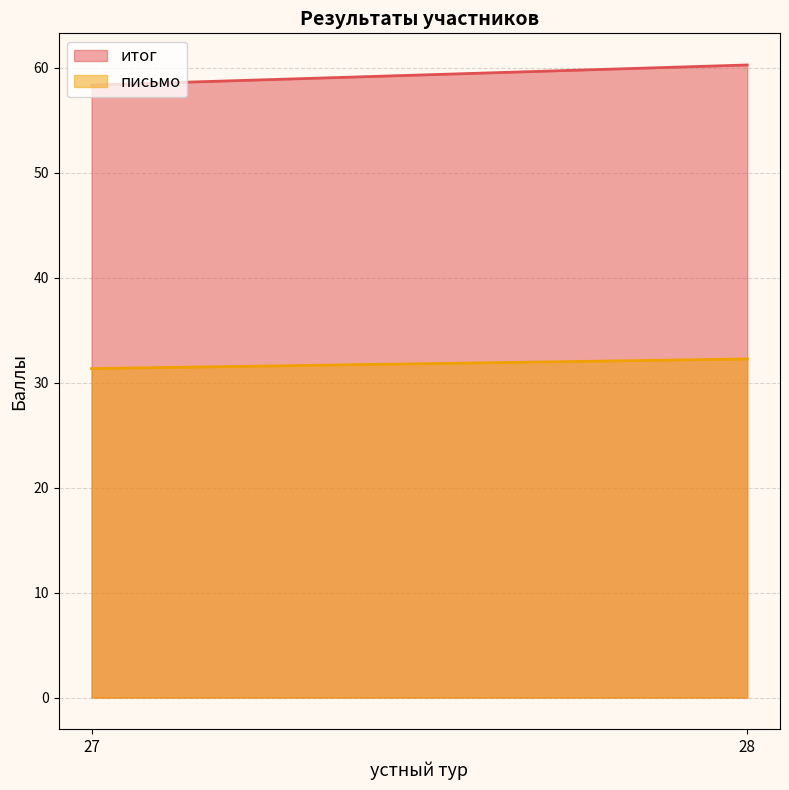

What is the minimum value for письмо?

31.3